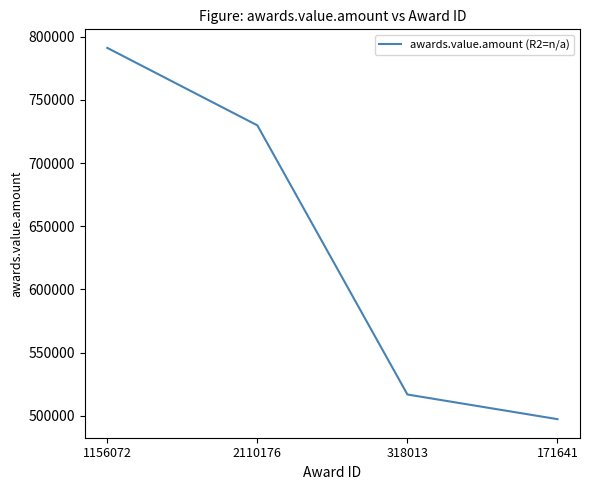

Reading right to left, list all the values displayed in this chart.

497435.7	516934.2	729776.7	791035.6